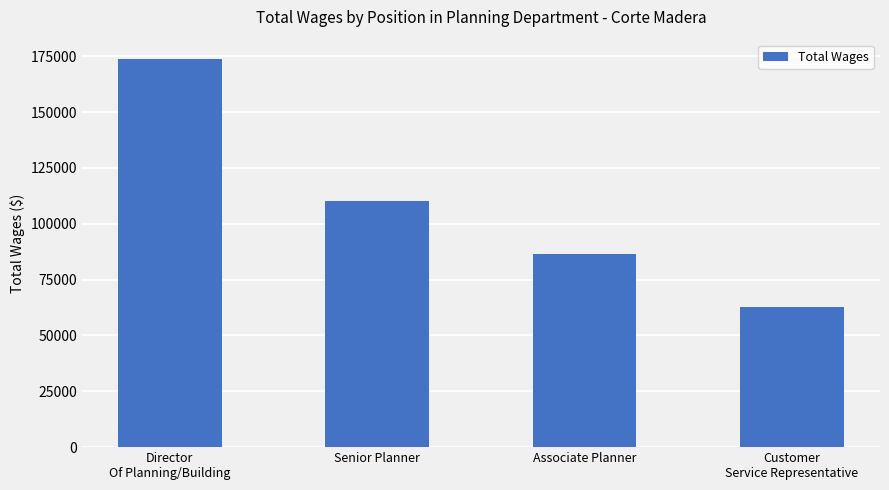

List the labels in order of value, largest first.

Director
Of Planning/Building, Senior Planner, Associate Planner, Customer
Service Representative